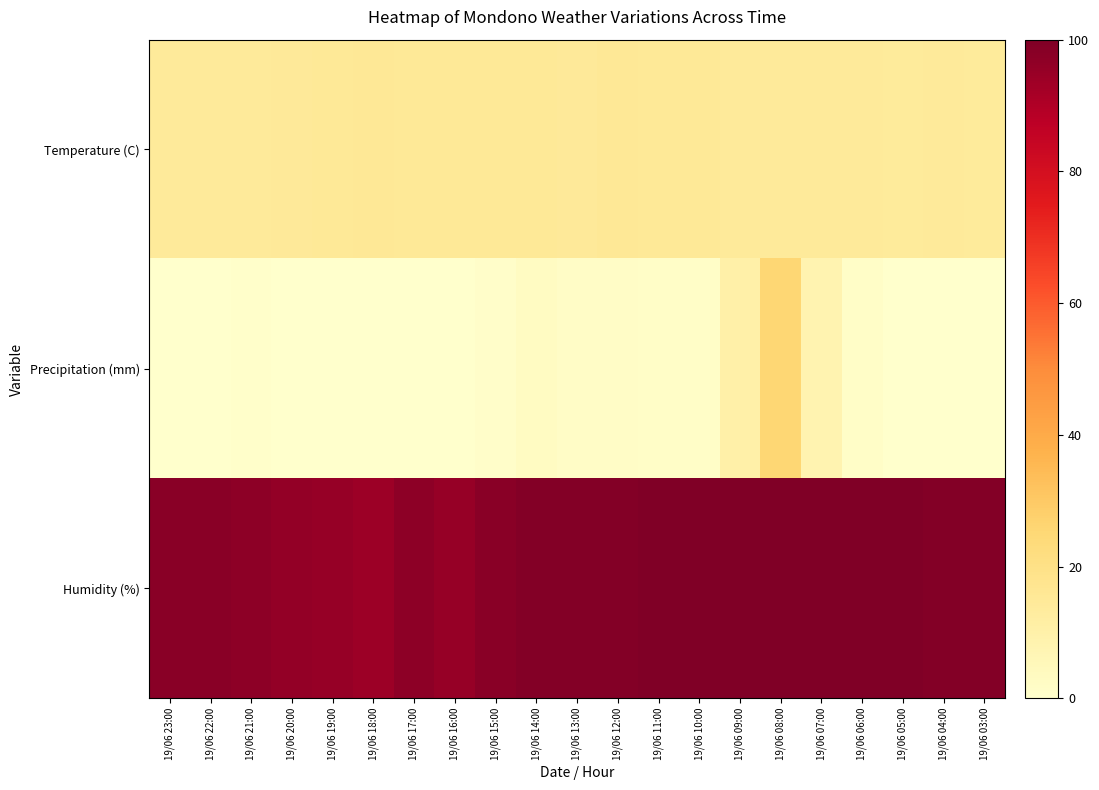

What is the spread (max minus min) of values at 19/06 16:00?

94.8